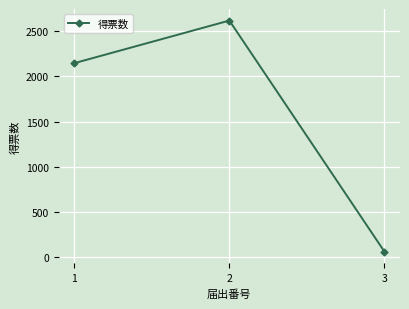

What is the value of the 3rd point from the left?

63